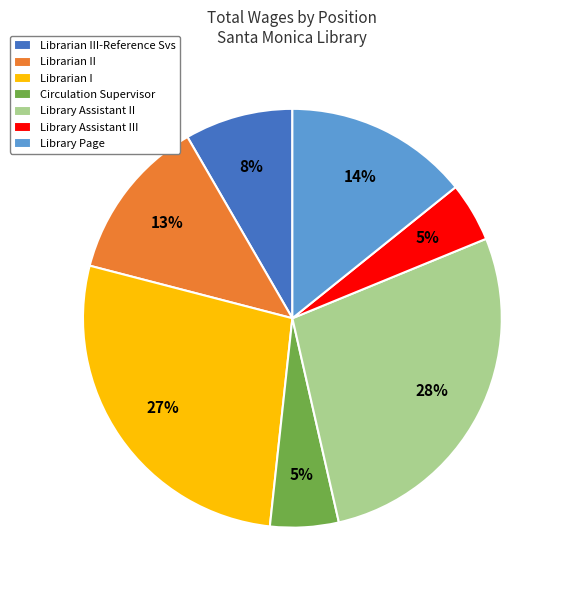

What percentage is the Library Page slice, to the nearest percent?

14%